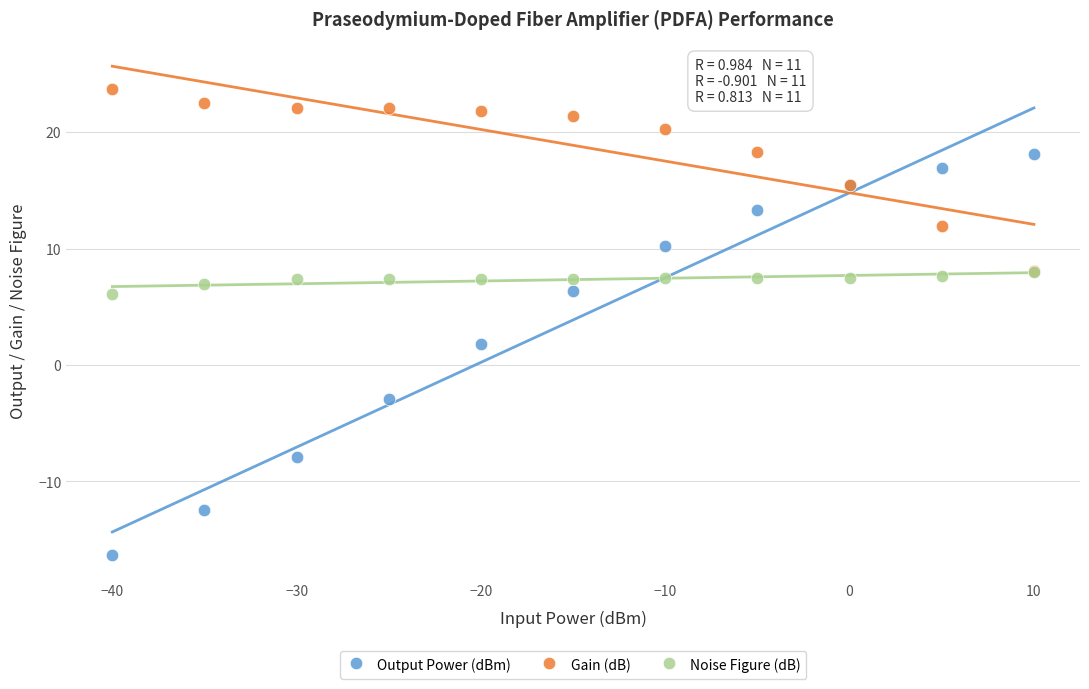

In the Output Power (dBm) series, what Y value is closest to 0?

1.8